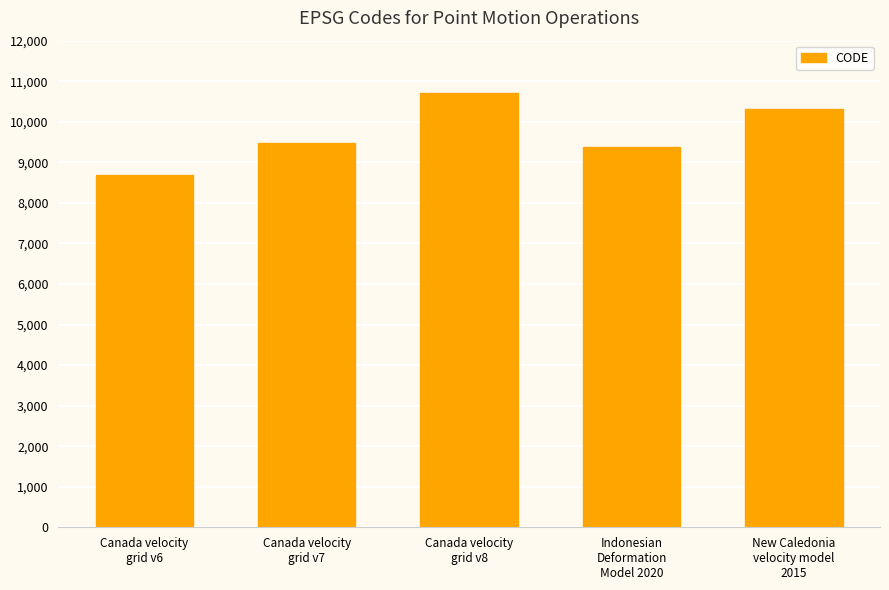

Reading right to left, transcribe all the data shown in this chart.

10323	9375	10707	9483	8676